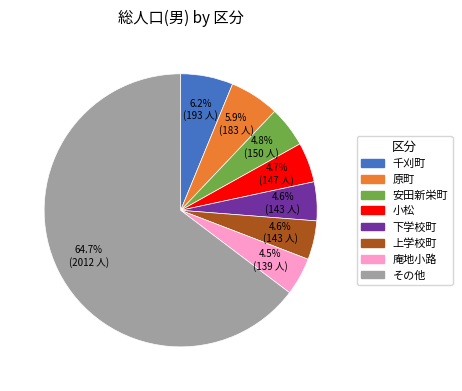

How many segments does this pie chart have?

8